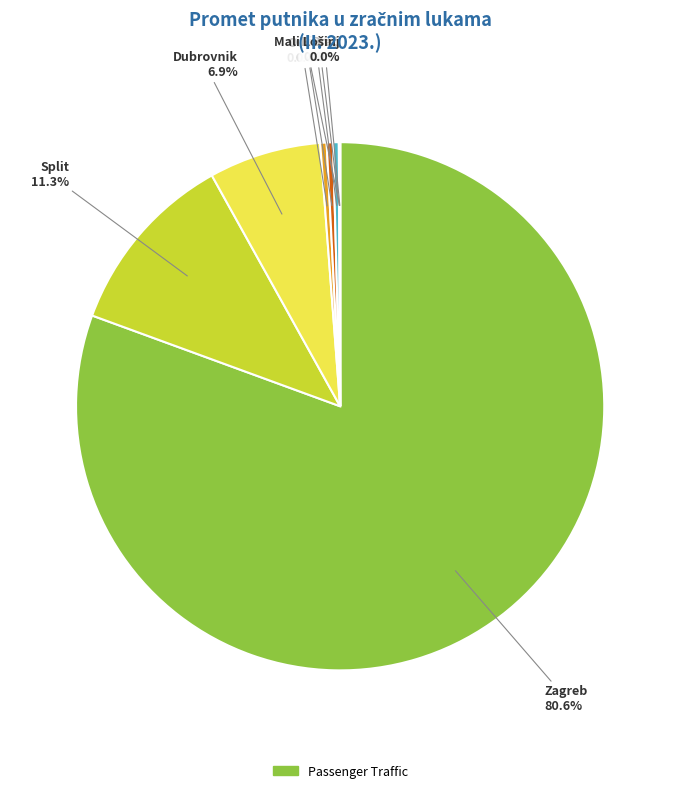

What is the largest slice in the pie chart?

Zagreb